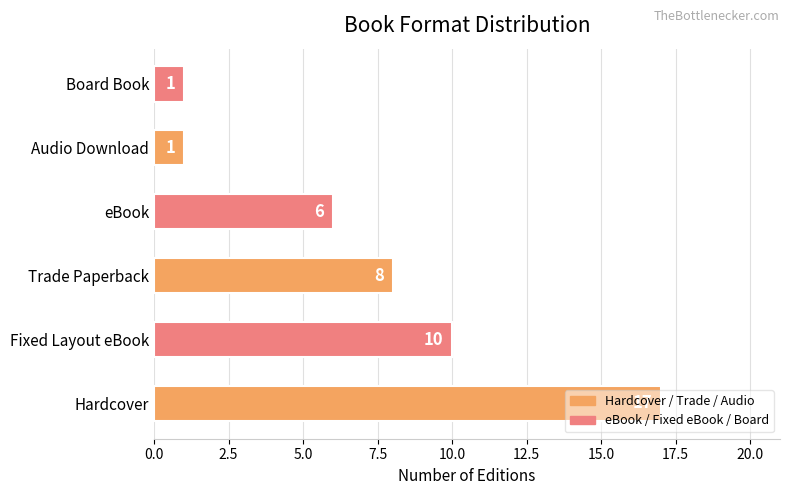

What is the ratio of the value at Fixed Layout eBook to the value at Board Book?

10.0